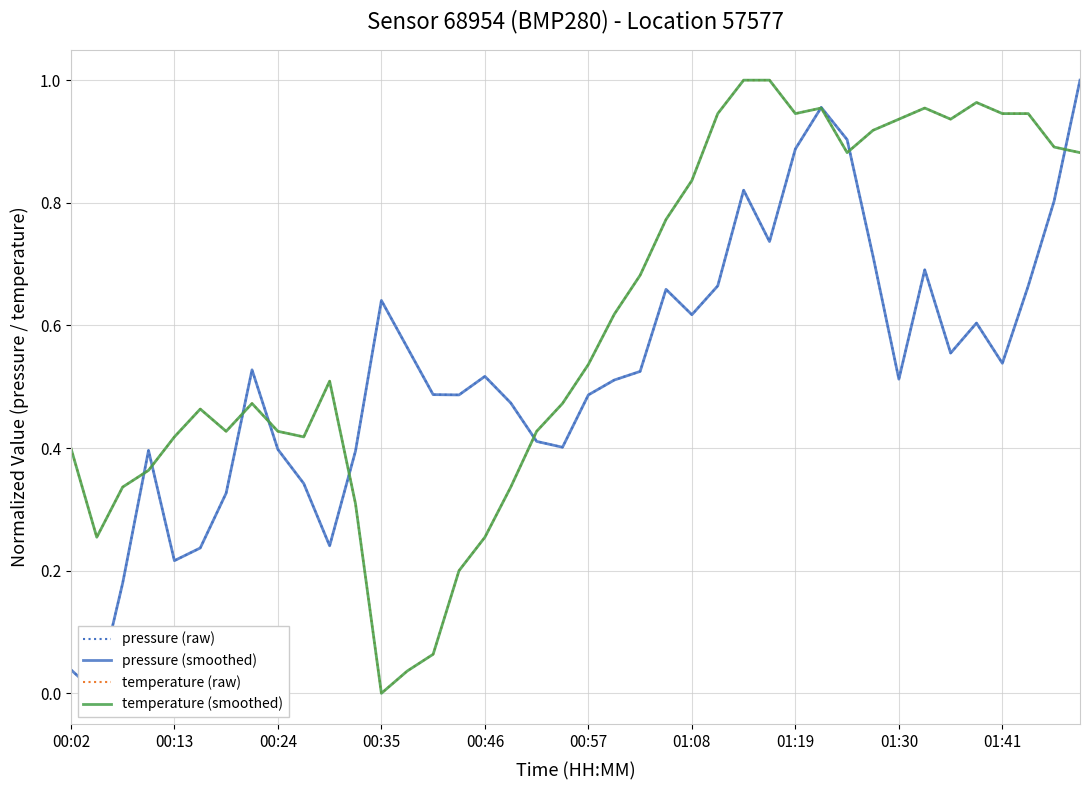

What is the total value across all series at 21?

2.3